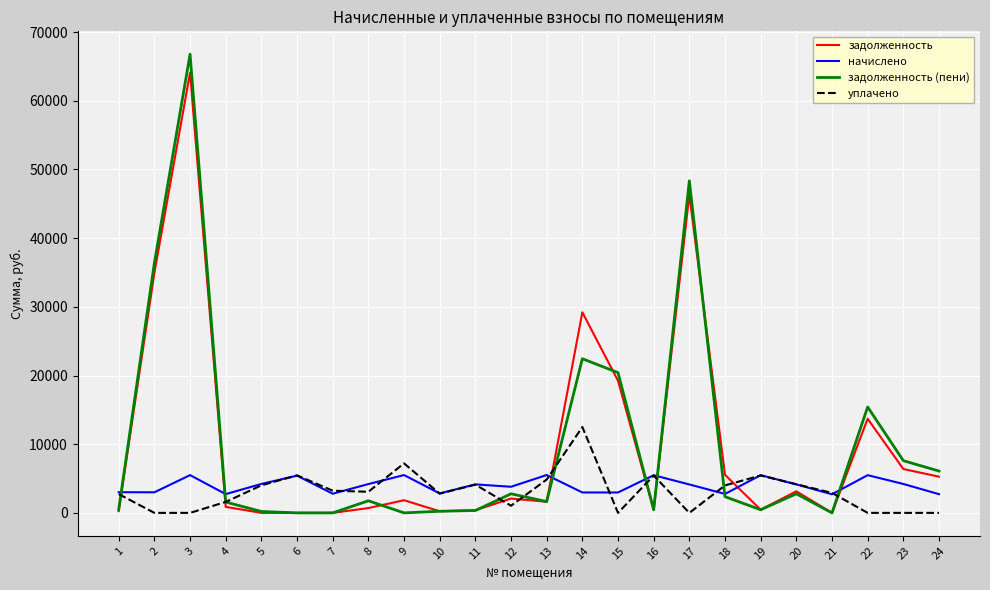

The value of начислено at 12 is 3802.2. True or false?

True